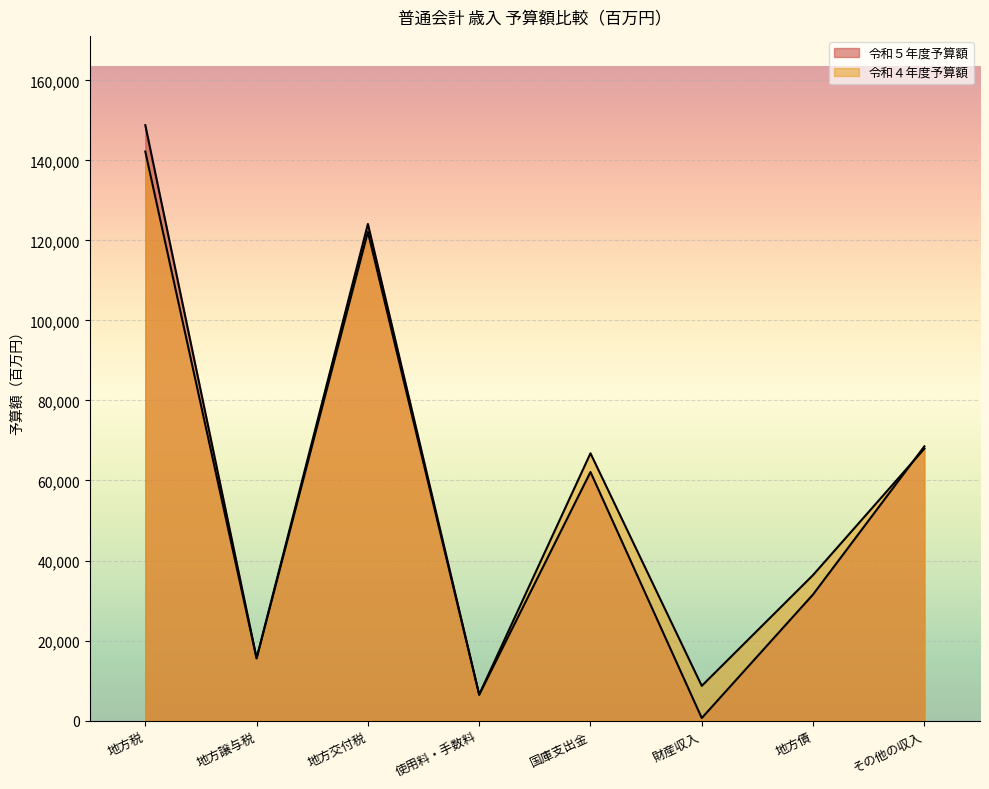

At which label does 令和５年度予算額 first exceed 62122?

地方税